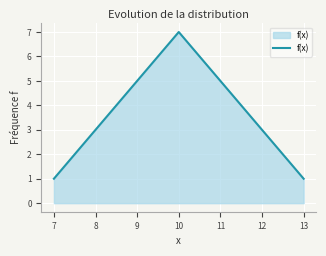

Between 12 and 7, which is larger?

12